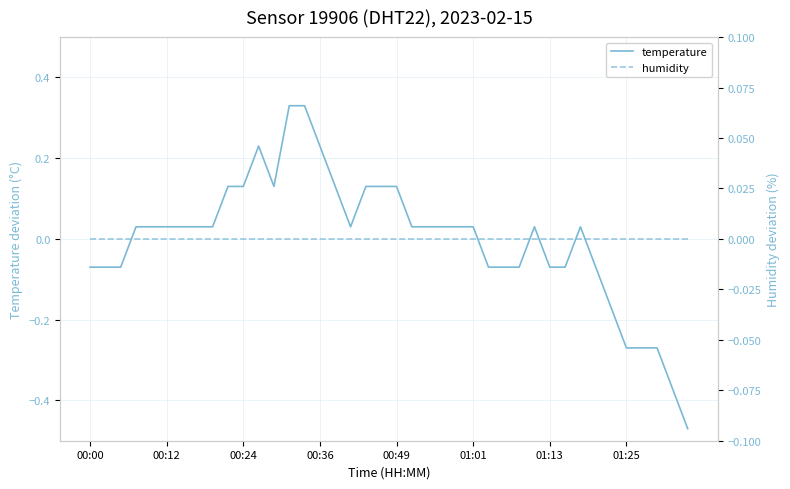

How many intersections are there between temperature and humidity?

6